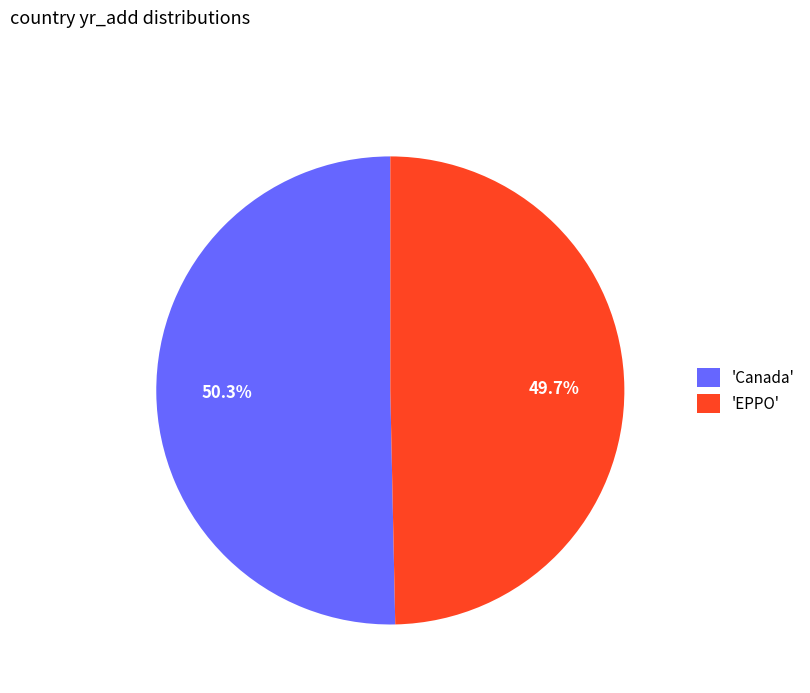

What is the smallest slice in the pie chart?

'EPPO'